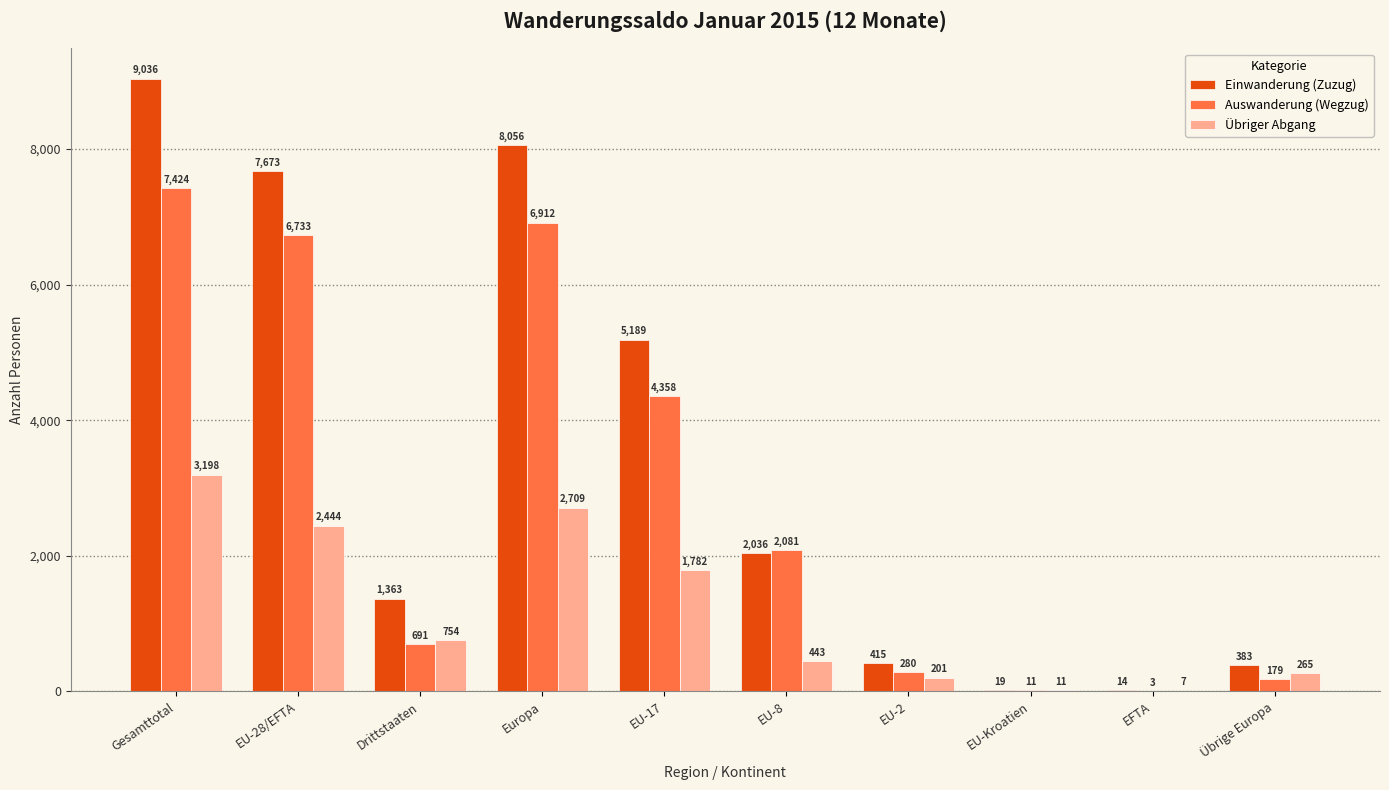

Reading left to right, what are all the values shown in this chart?

Einwanderung (Zuzug): 9036	7673	1363	8056	5189	2036	415	19	14	383
Auswanderung (Wegzug): 7424	6733	691	6912	4358	2081	280	11	3	179
Übriger Abgang: 3198	2444	754	2709	1782	443	201	11	7	265